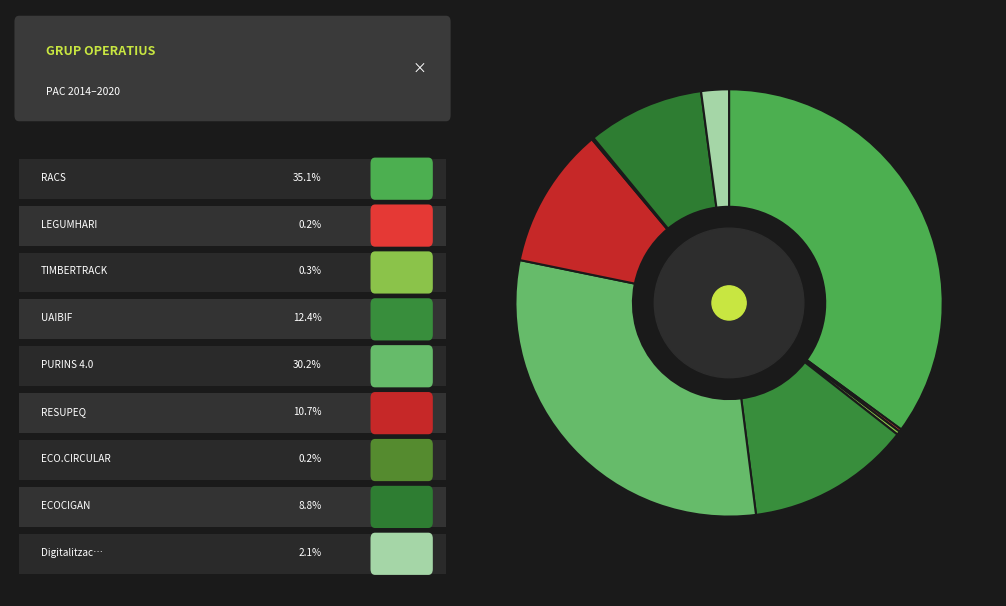

Rank the categories by value from highest to lowest.

RACS, PURINS 4.0, UAIBIF, RESUPEQ, ECOCIGAN, Digitalització, TIMBERTRACK, LEGUMHARI, ECO.CIRCULAR